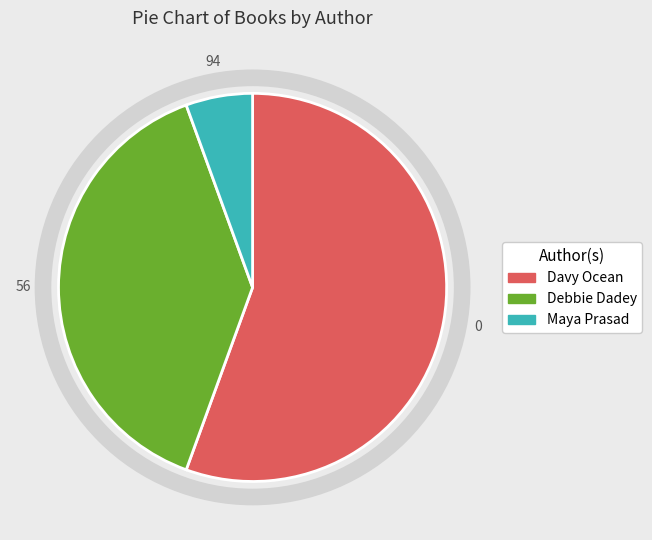

Count the number of slices in the pie.

3